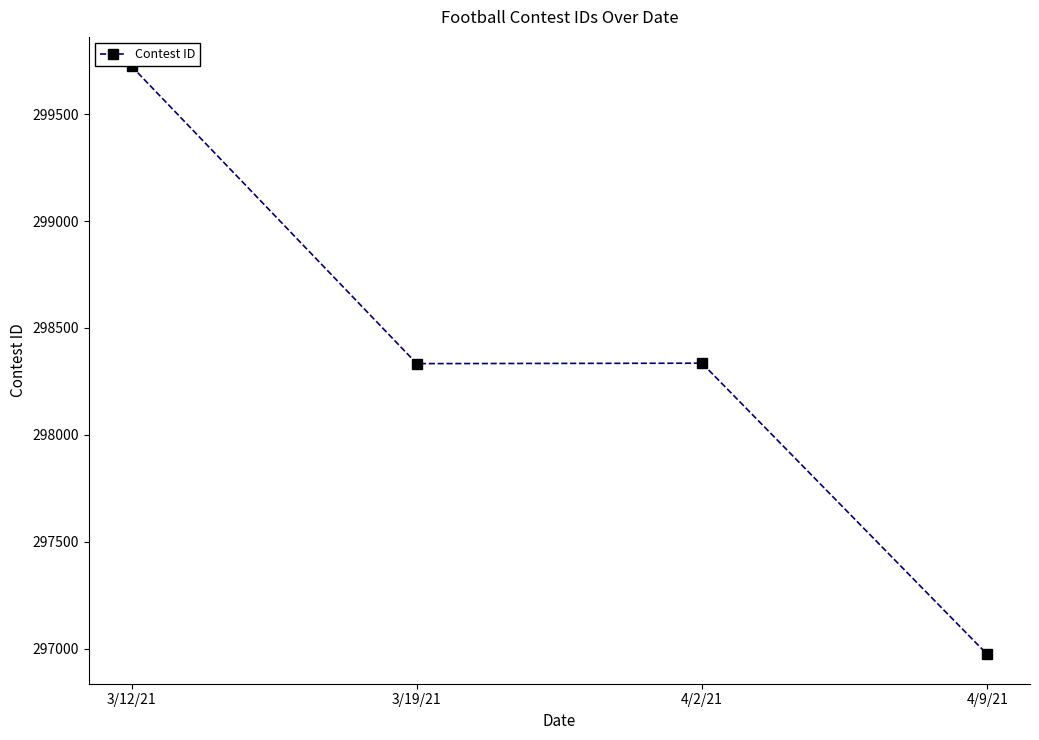

The value at 4/2/21 is 527221. True or false?

False